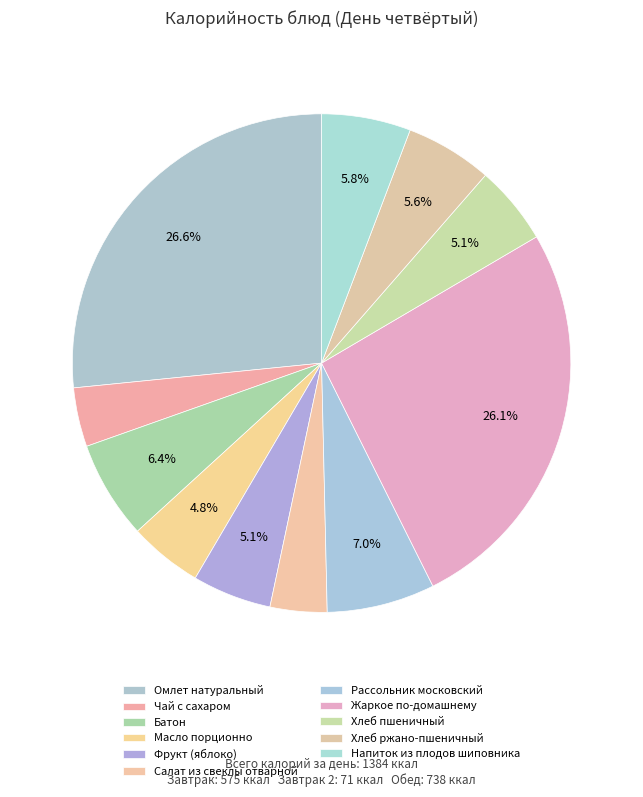

Does Масло порционно account for over 50% of the chart?

No